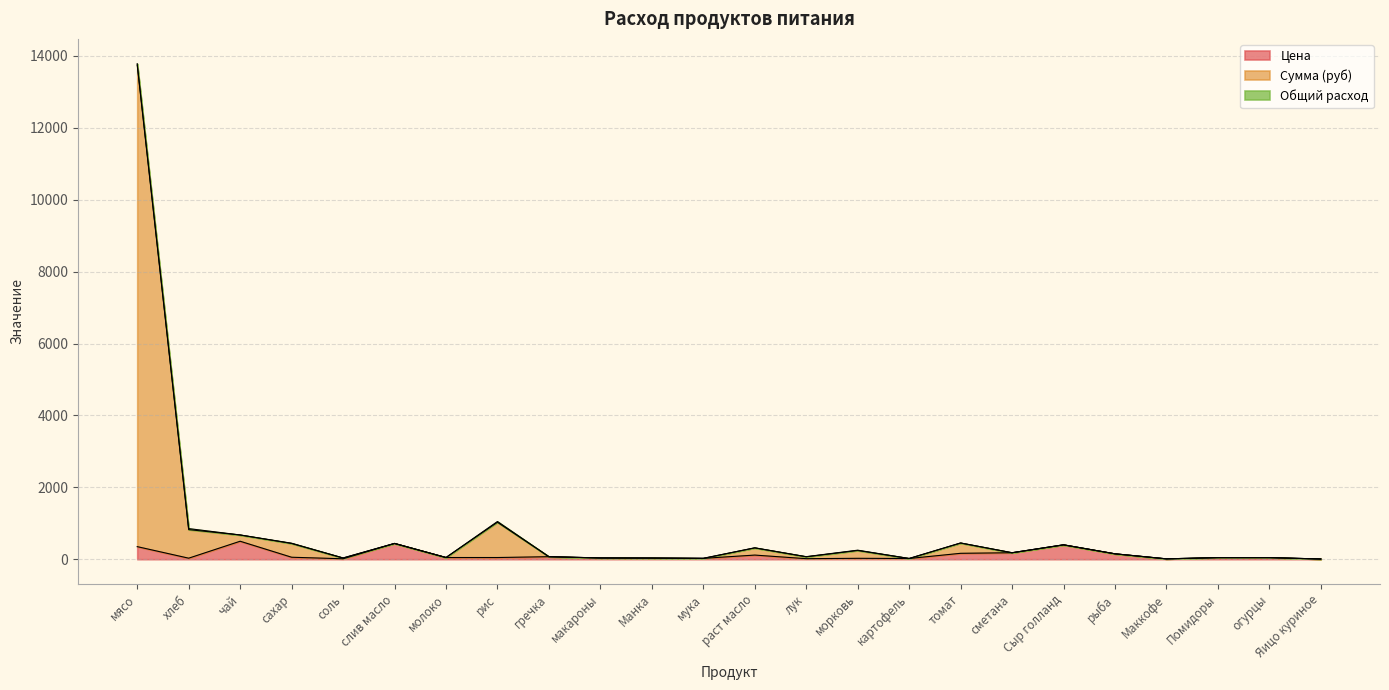

What is the maximum value for Сумма (руб)?

13786.3